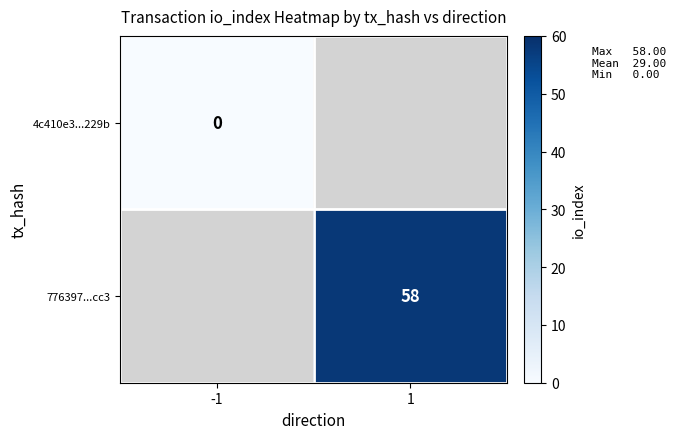

Is it true that 776397...cc3 equals 92 at 1?

False